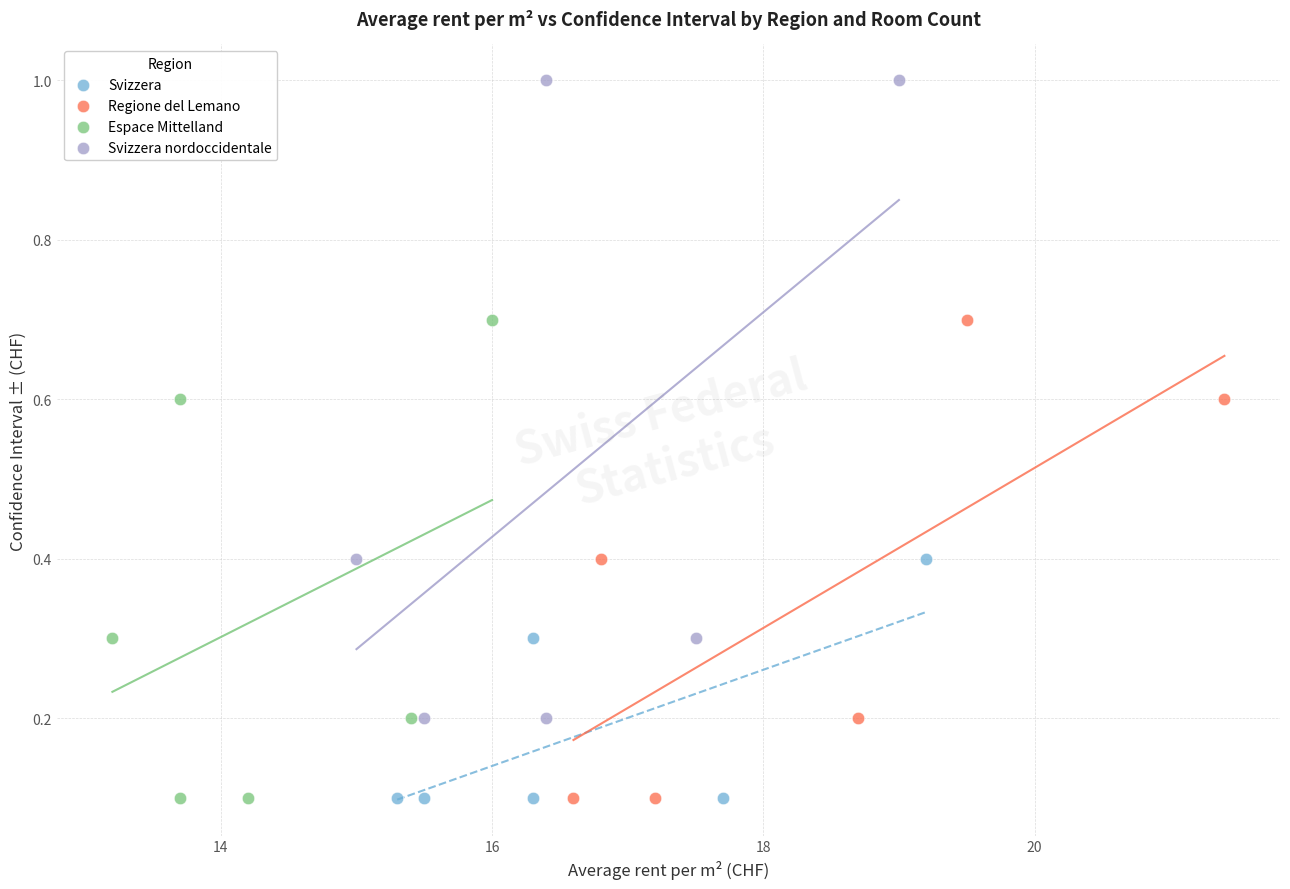

Which series contains the highest Y value?

Svizzera nordoccidentale